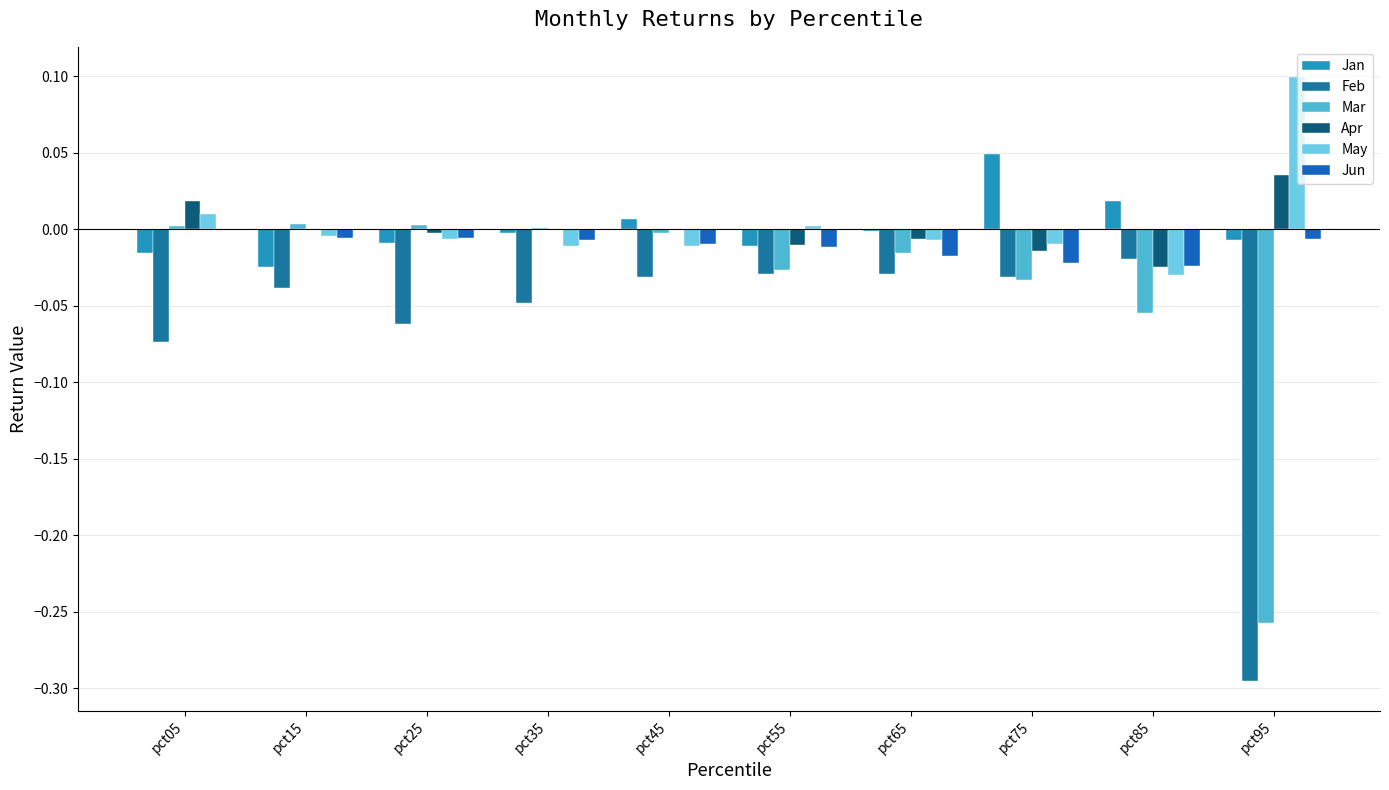

Are the bars horizontal?

No